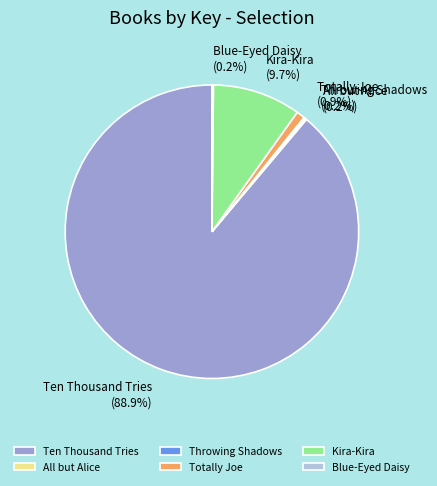

To the nearest percent, what is the average slice percentage?

17%